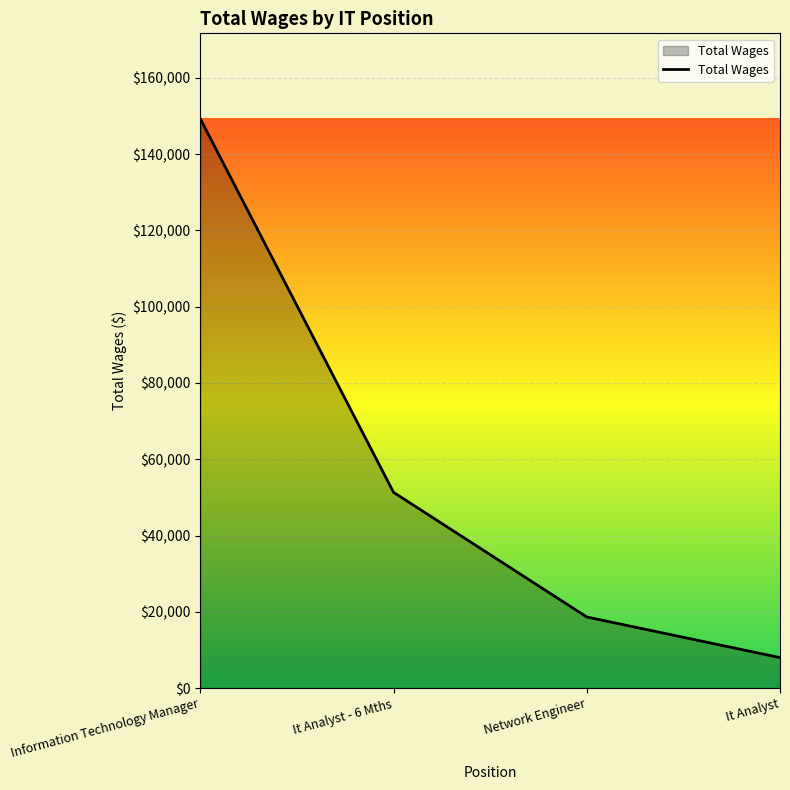

Reading right to left, list all the values displayed in this chart.

7990	18642	51334	149290